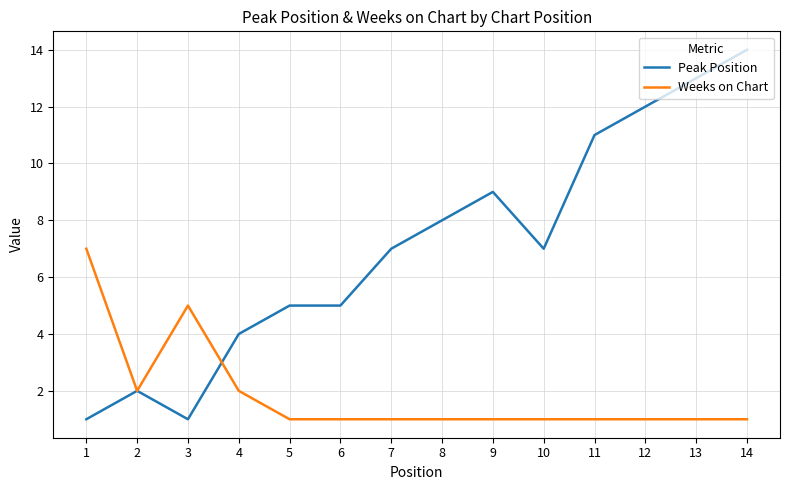

Which series has the largest total across all categories?

Peak Position